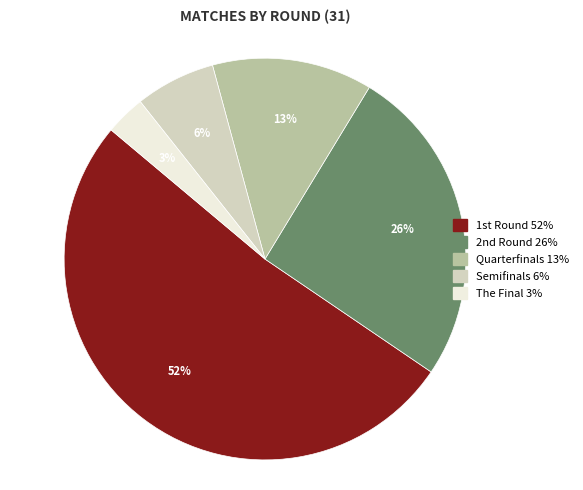

Which slice is the largest?

1st Round